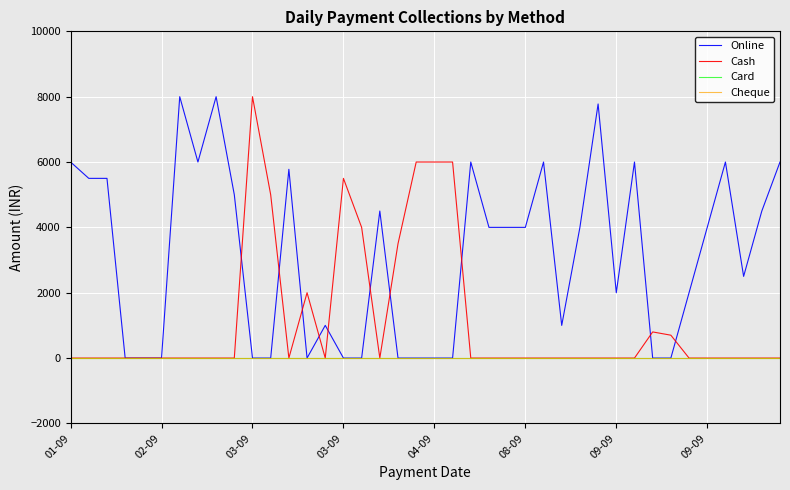

Which category has the lowest value across all series?

03-09